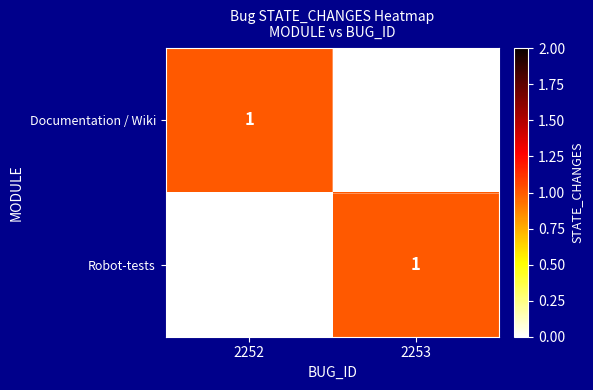

Is the value of Robot-tests at 2252 greater than the value of Documentation / Wiki at 2252?

No